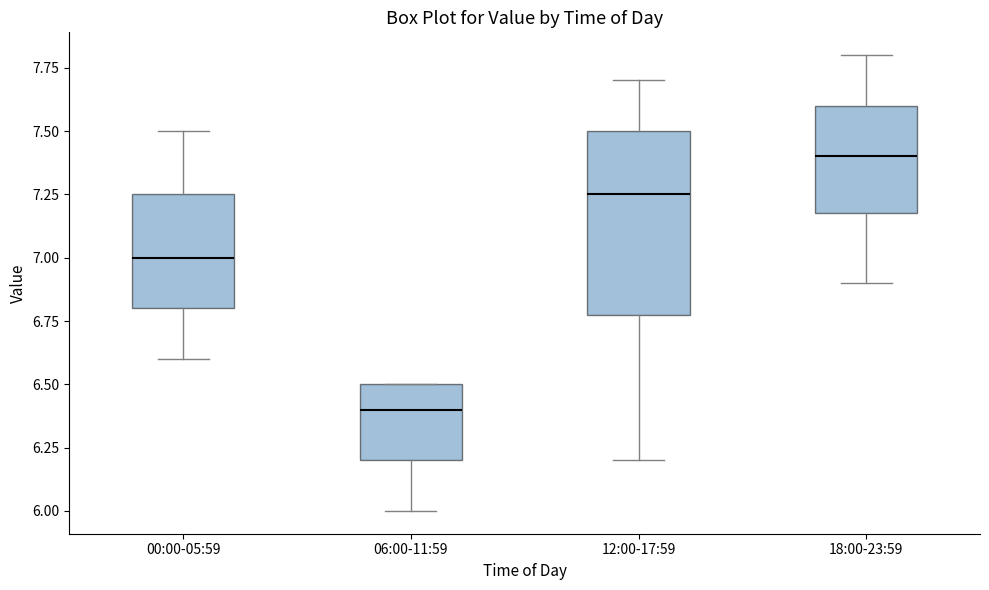

Reading left to right, transcribe this box plot: for each box, give where its median line is, the range the box spans, and where its two whiskers end, as read against the y-axis. The values are not printed on the chart, so give them approximately, as read against the axis.

00:00-05:59: median 7.00, box 6.80 to 7.25, whiskers 6.60 to 7.50
06:00-11:59: median 6.40, box 6.20 to 6.50, whiskers 6.00 to 6.50
12:00-17:59: median 7.25, box 6.80 to 7.50, whiskers 6.20 to 7.70
18:00-23:59: median 7.40, box 7.20 to 7.60, whiskers 6.90 to 7.80